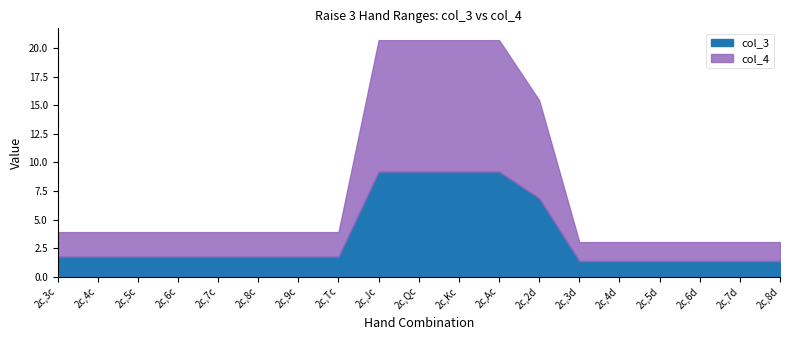

What is the difference between the maximum and second lowest values in the col_3 series?

7.8